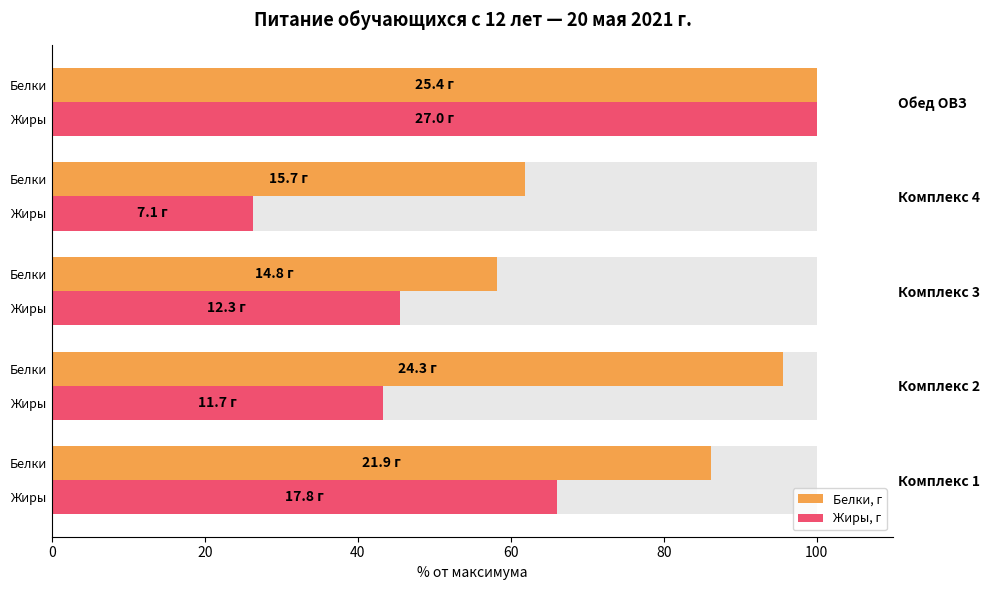

Is it true that Белки, г equals 54.5 at 20?

False